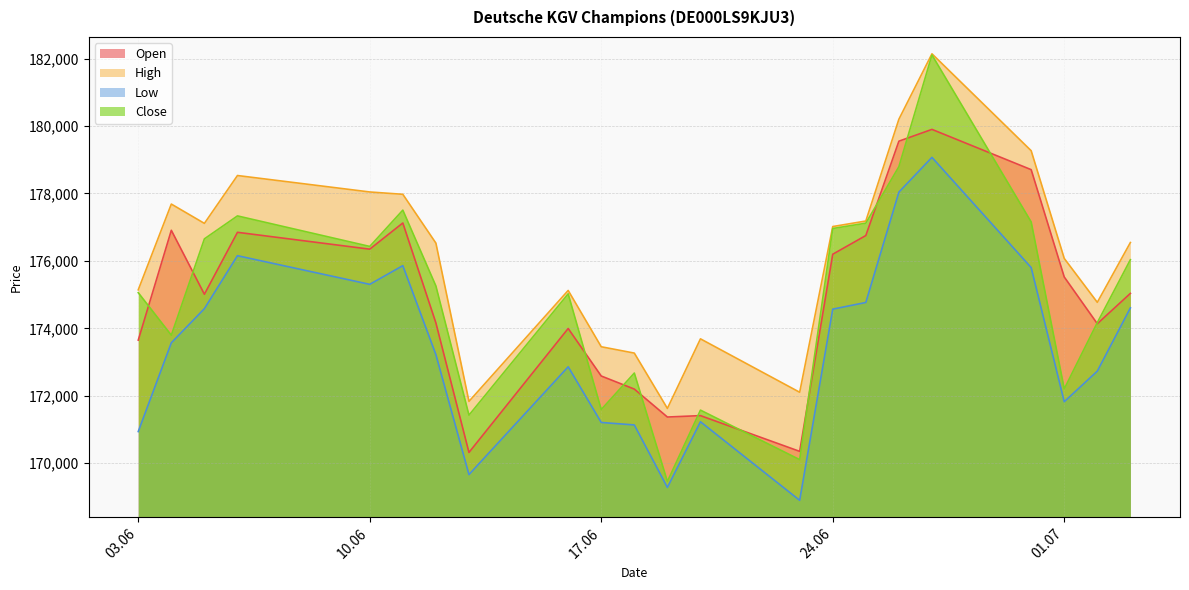

At how many categories does at least one series exceed 177617?

7